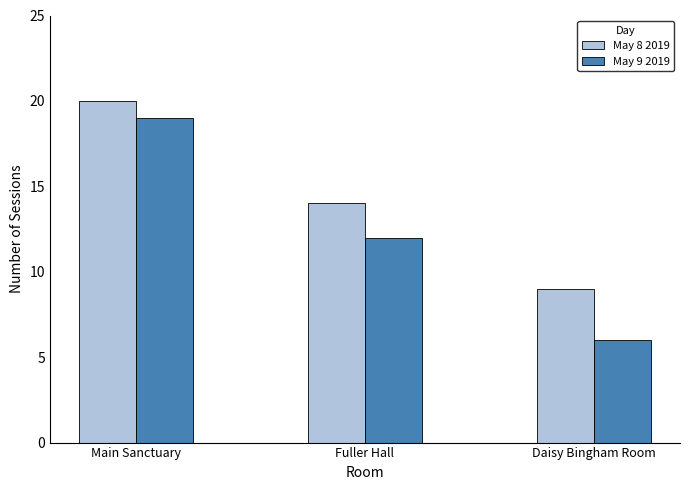

The value of May 8 2019 at Daisy Bingham Room is 15. True or false?

False